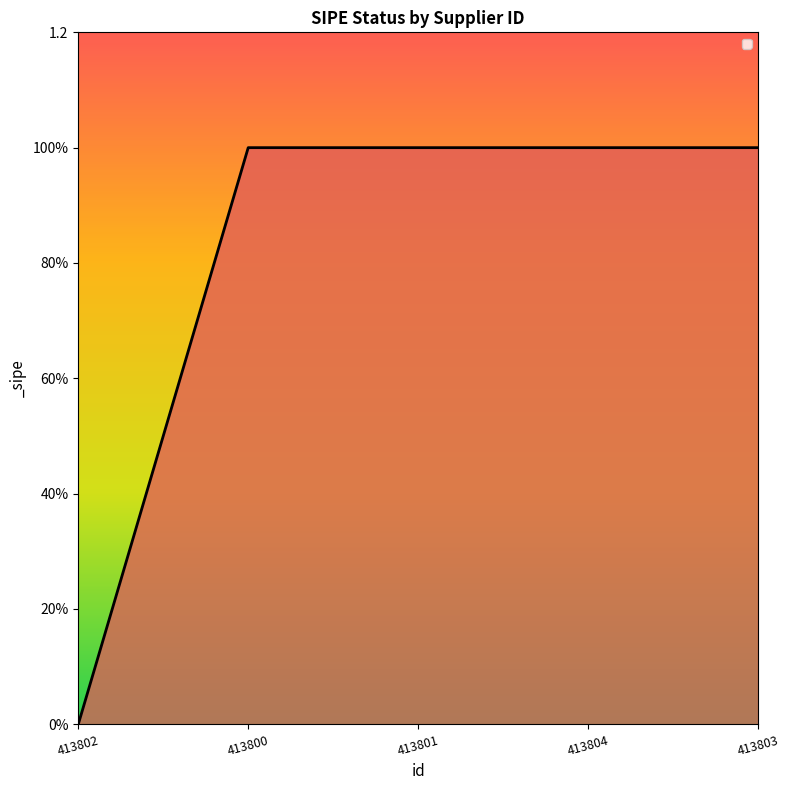

Count the values in the range 1 to 2.

4